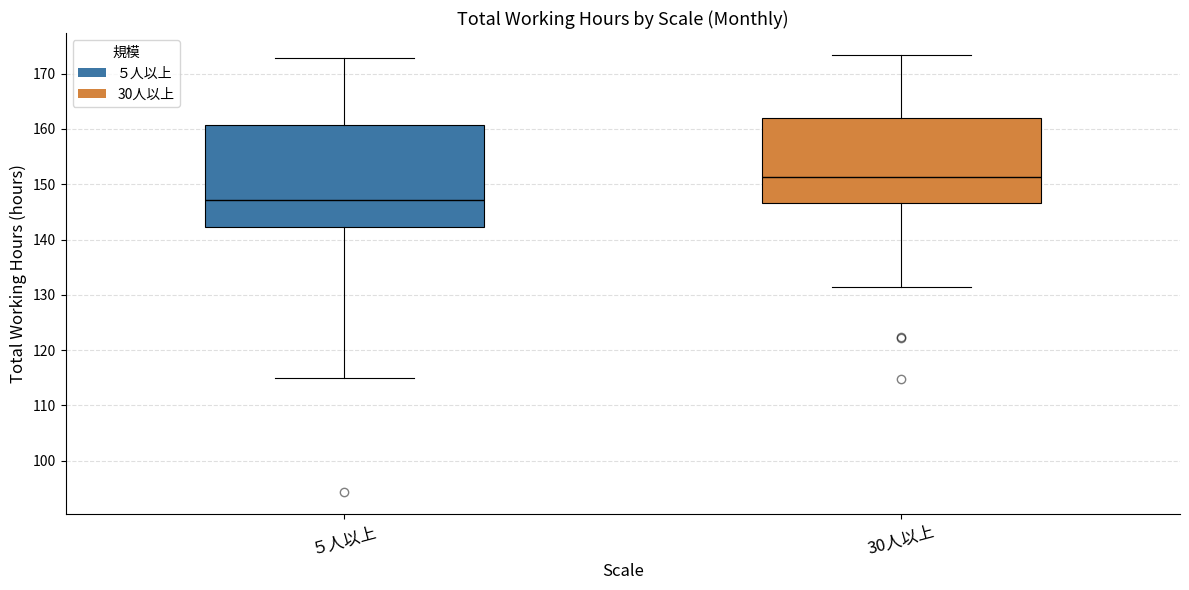

Reading left to right, transcribe this box plot: for each box, give where its median line is, the range the box spans, and where its two whiskers end, as read against the y-axis. The values are not printed on the chart, so give them approximately, as read against the axis.

５人以上: median 147, box 142 to 161, whiskers 115 to 173
30人以上: median 151, box 147 to 162, whiskers 132 to 173